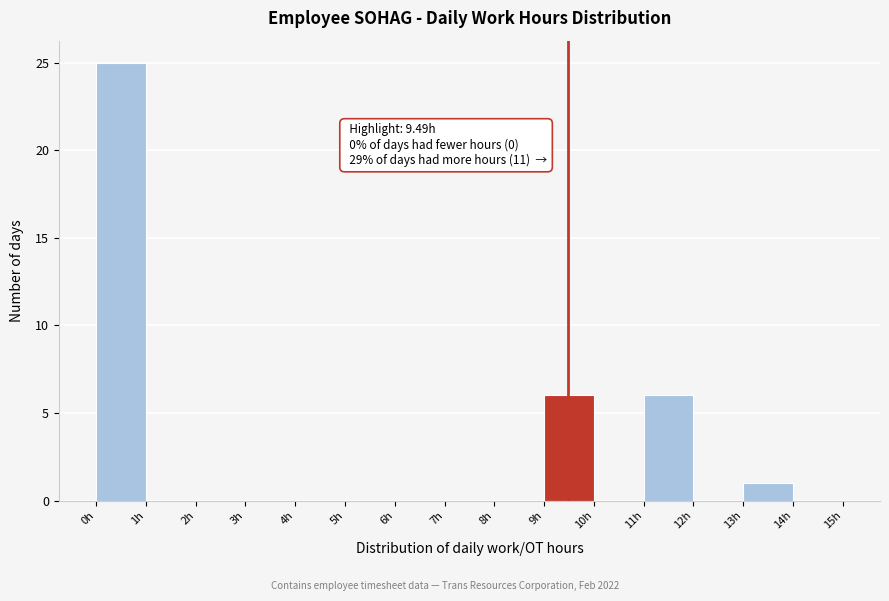

Which range on the x-axis has the tallest bar?

0 to 1